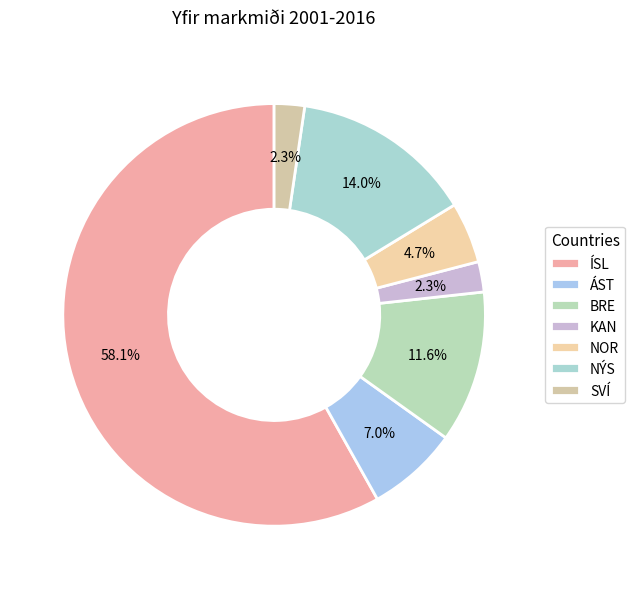

To the nearest percent, what is the average slice percentage?

14%